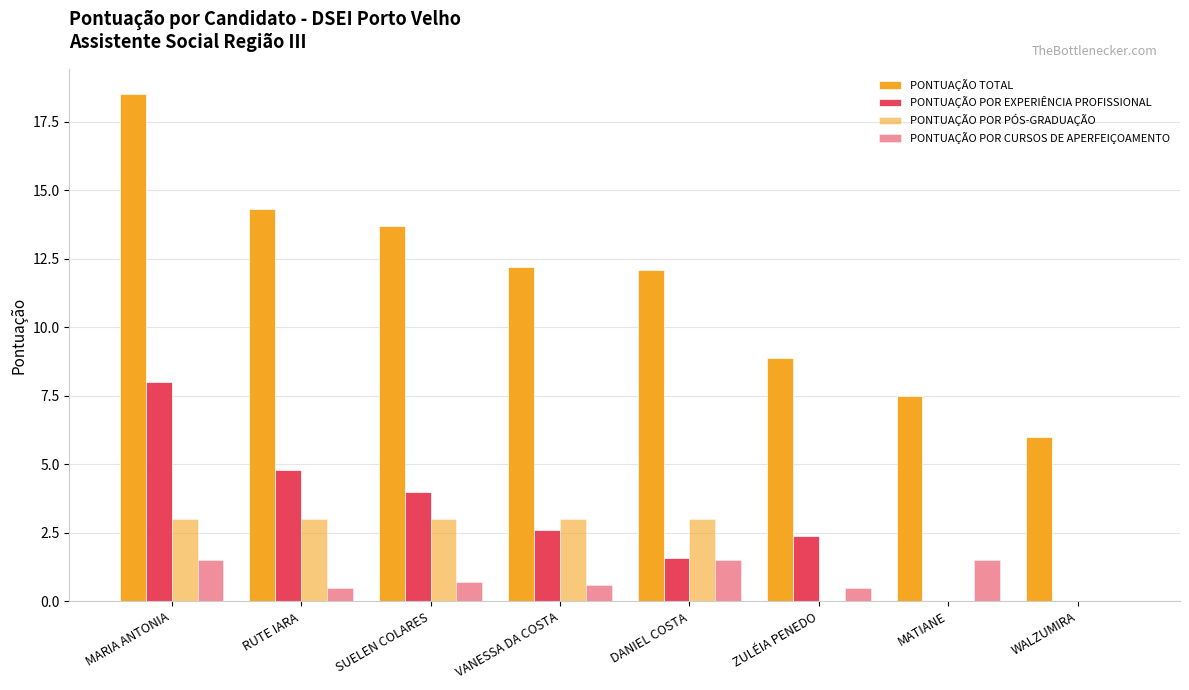

At how many categories does at least one series exceed 14?

2